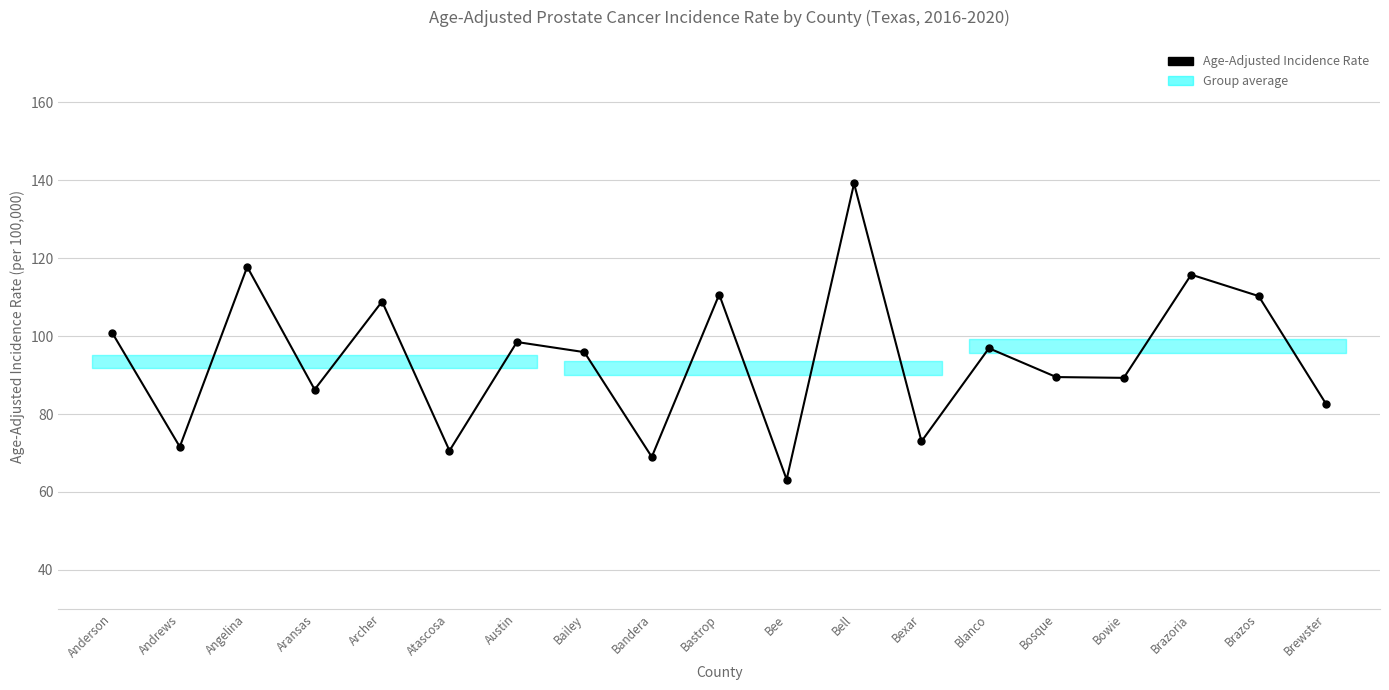

Where is the first local maximum?

Angelina